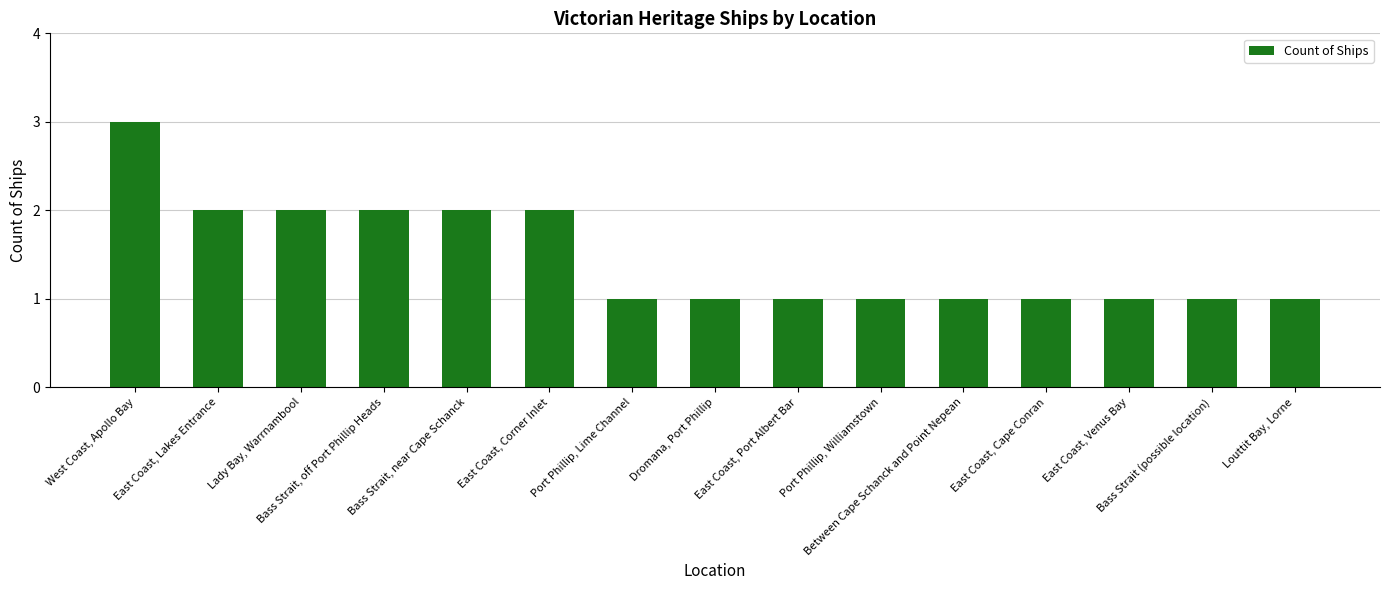

Which category has the highest value across all series?

West Coast, Apollo Bay